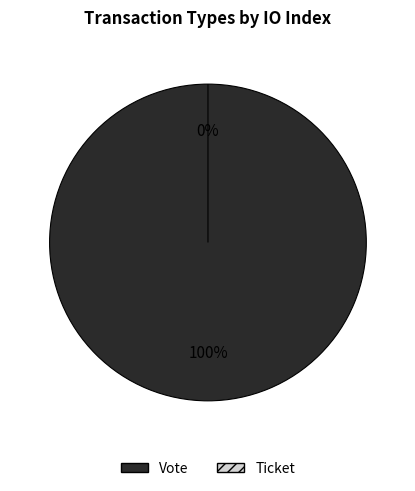

Is there a majority slice in this chart?

Yes